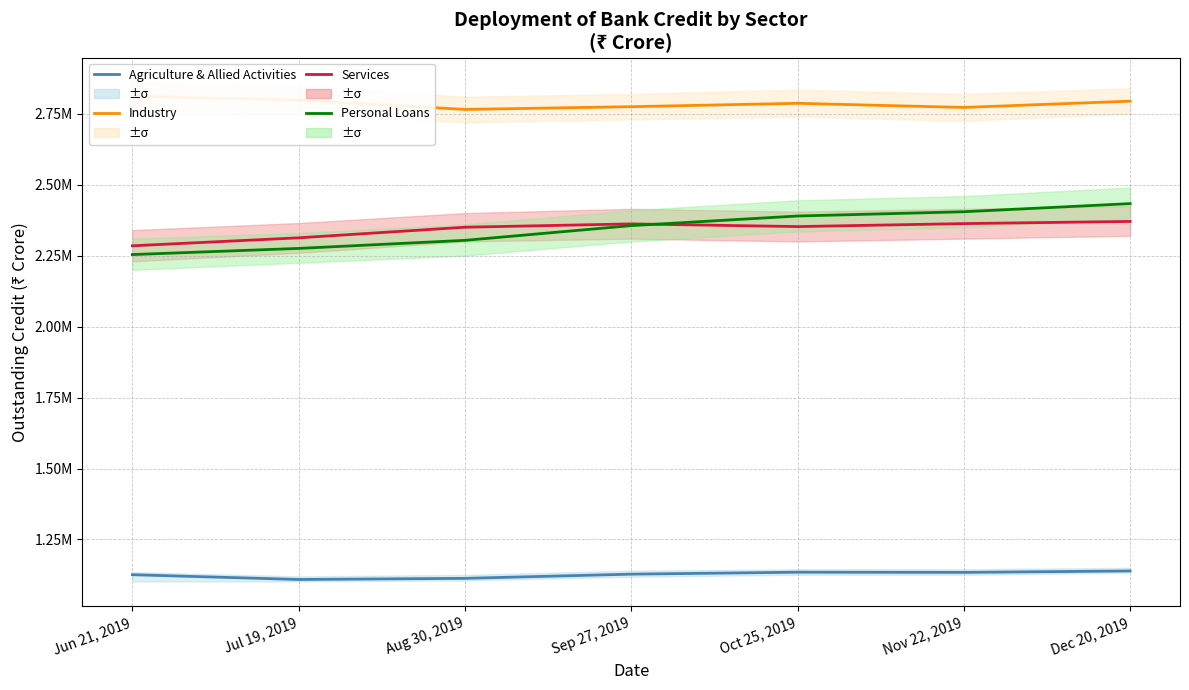

What is the sum of all Services values?

16395624